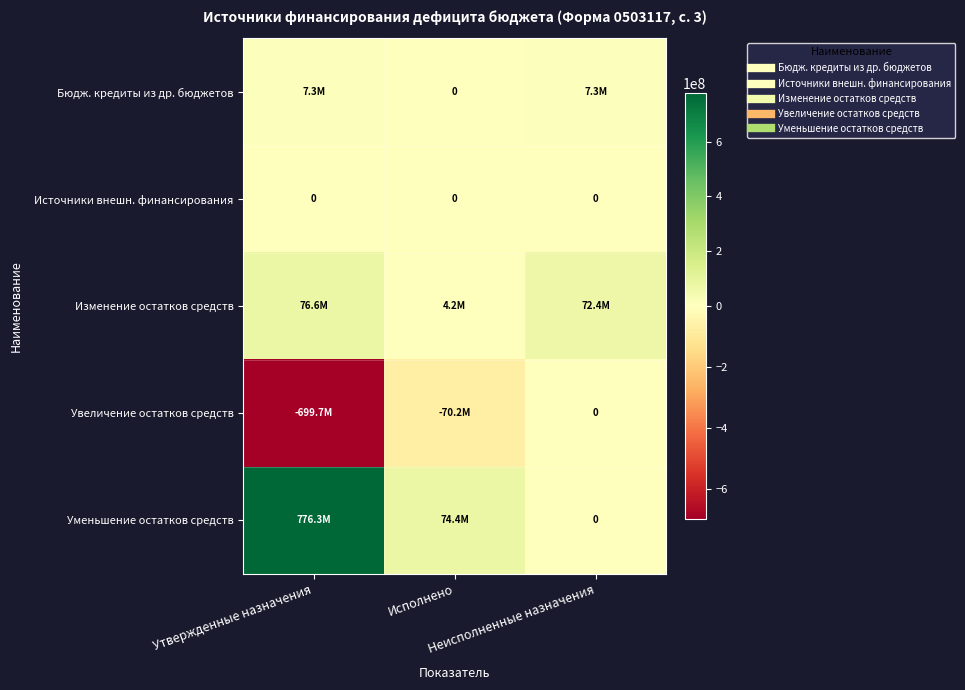

True or false: Увеличение остатков средств has a value of 0.0 at Неисполненные назначения.

True